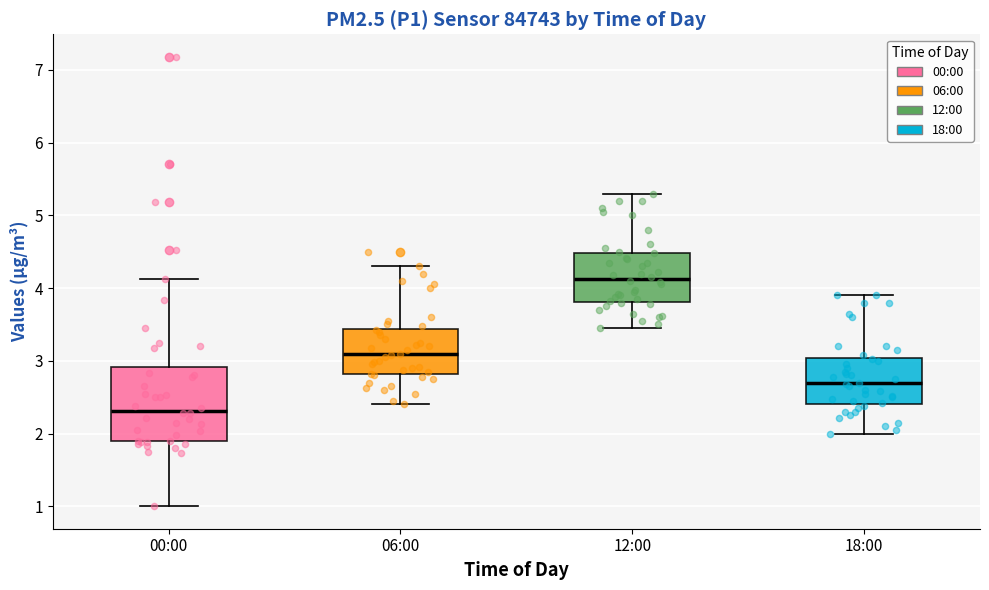

Reading left to right, transcribe this box plot: for each box, give where its median line is, the range the box spans, and where its two whiskers end, as read against the y-axis. The values are not printed on the chart, so give them approximately, as read against the axis.

00:00: median 2.3, box 1.9 to 2.9, whiskers 1.0 to 4.1
06:00: median 3.1, box 2.8 to 3.4, whiskers 2.4 to 4.3
12:00: median 4.1, box 3.8 to 4.5, whiskers 3.5 to 5.3
18:00: median 2.7, box 2.4 to 3.0, whiskers 2.0 to 3.9